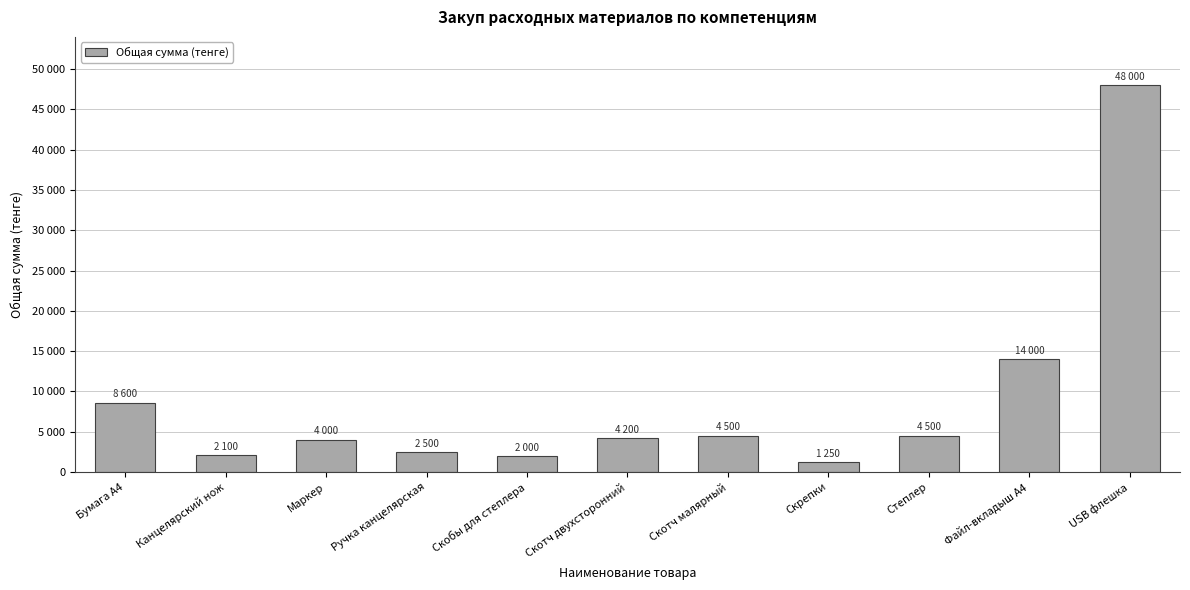

What is the label of the 5th bar from the right?

Скотч малярный